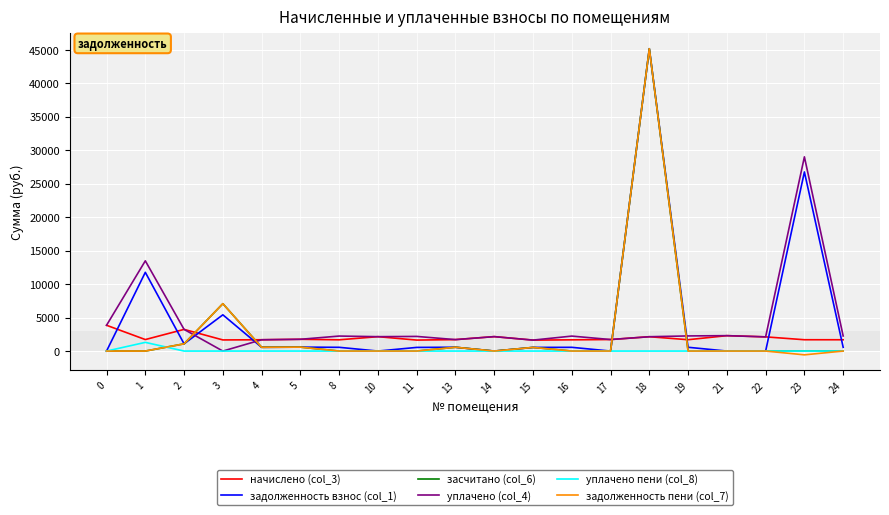

The засчитано (col_6) series shows 23629.0 at 0. True or false?

False